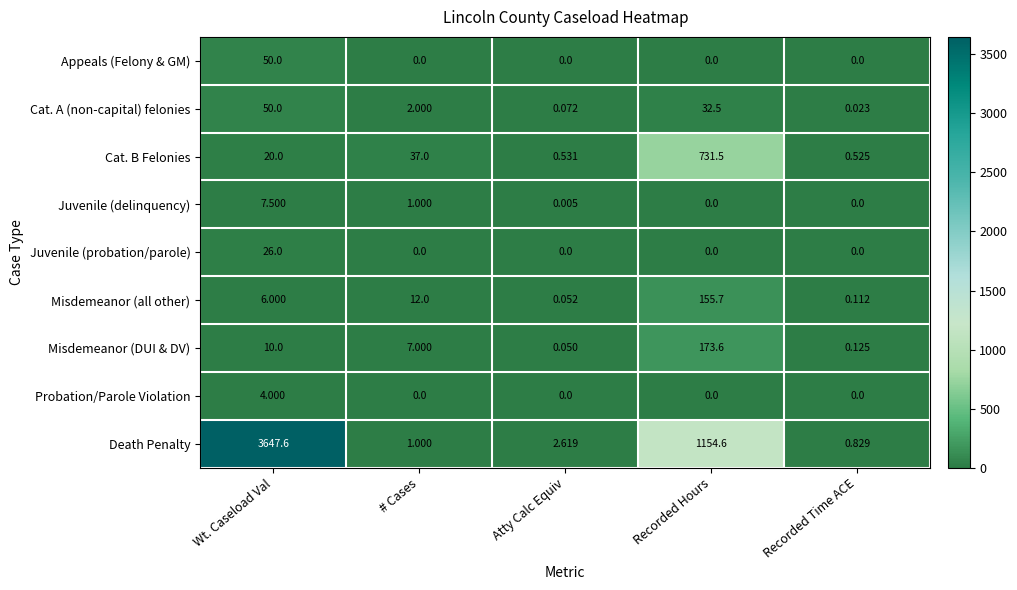

At which category does the chart reach its peak across all series?

Wt. Caseload Val